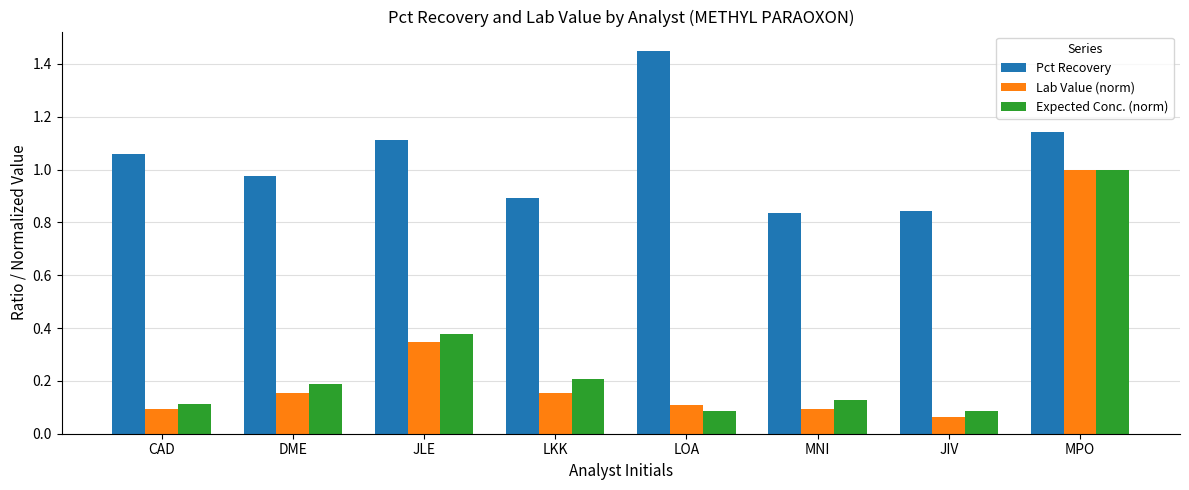

How many bars are there in each group?

3